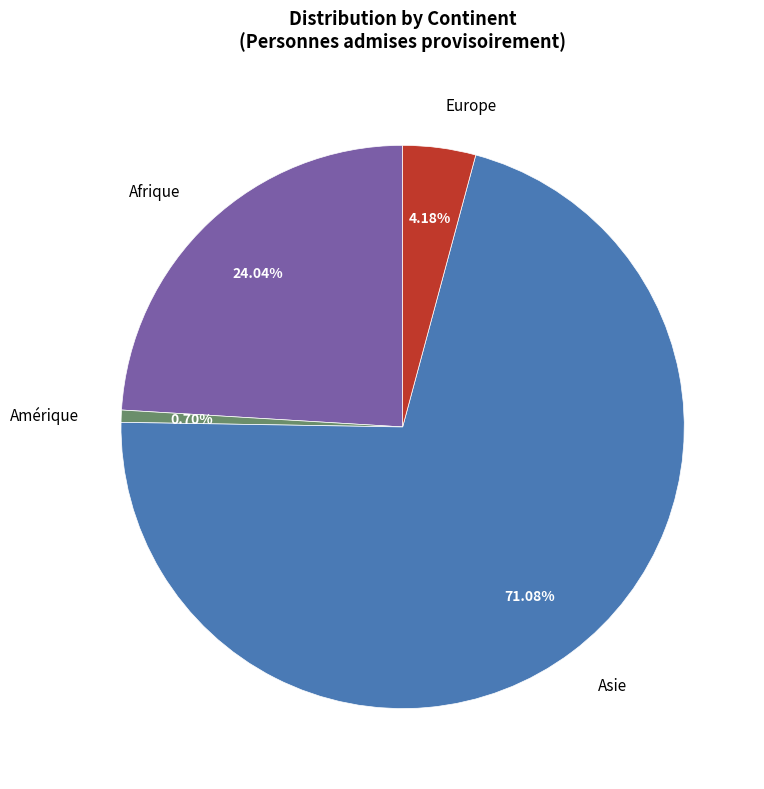

Does Asie represent more than half of the total?

Yes